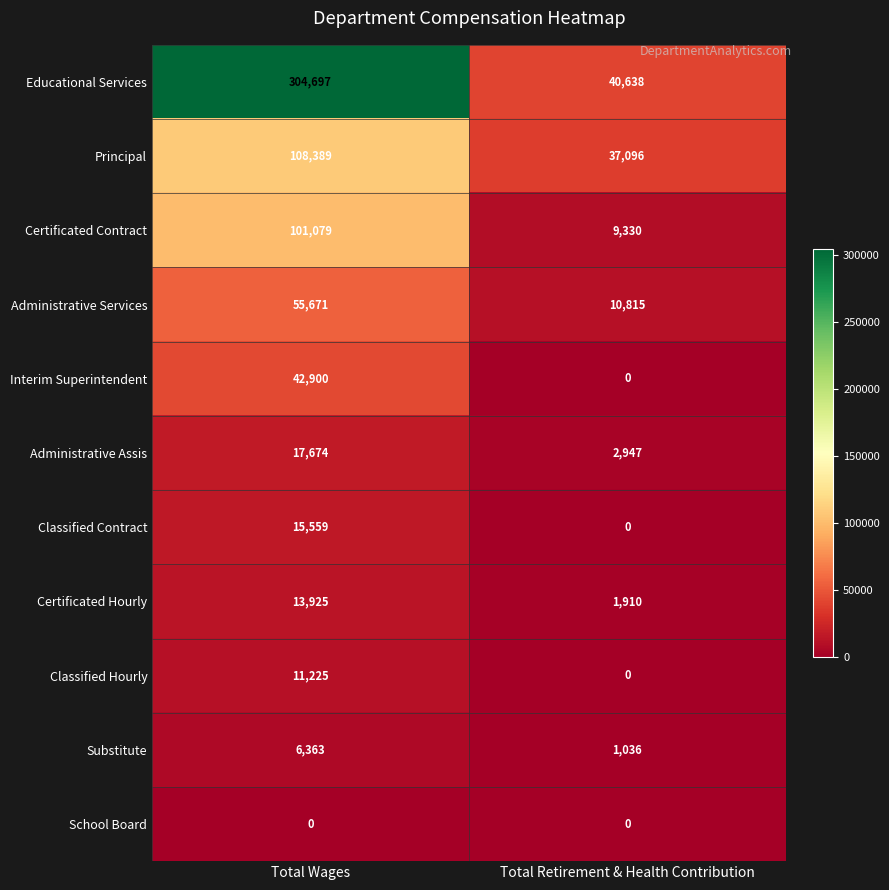

List the series in order of their peak value, lowest first.

School Board, Substitute, Classified Hourly, Certificated Hourly, Classified Contract, Administrative Assis, Interim Superintendent, Administrative Services, Certificated Contract, Principal, Educational Services